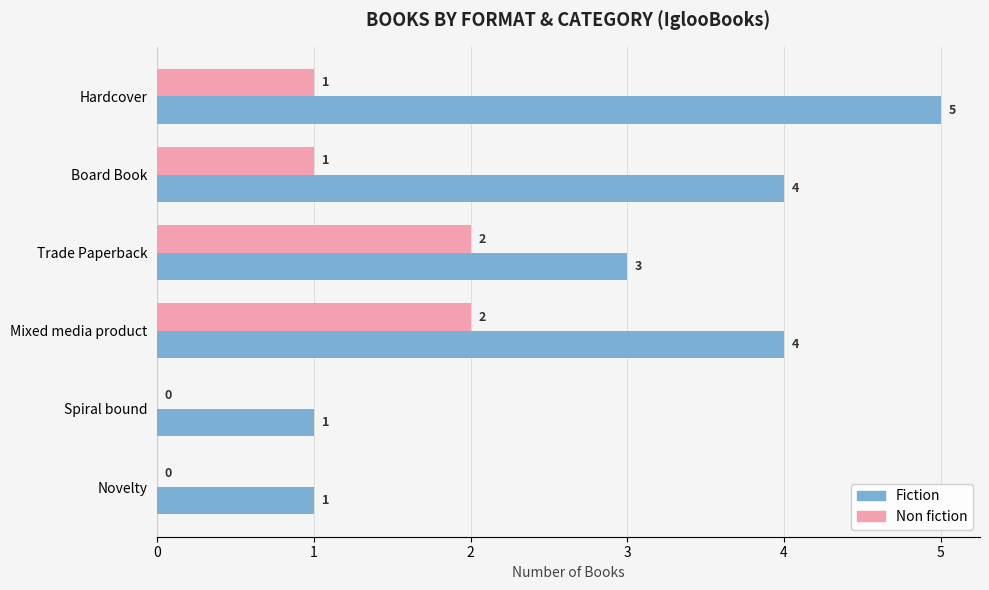

Where is Fiction nearest to the value 3?

Trade Paperback